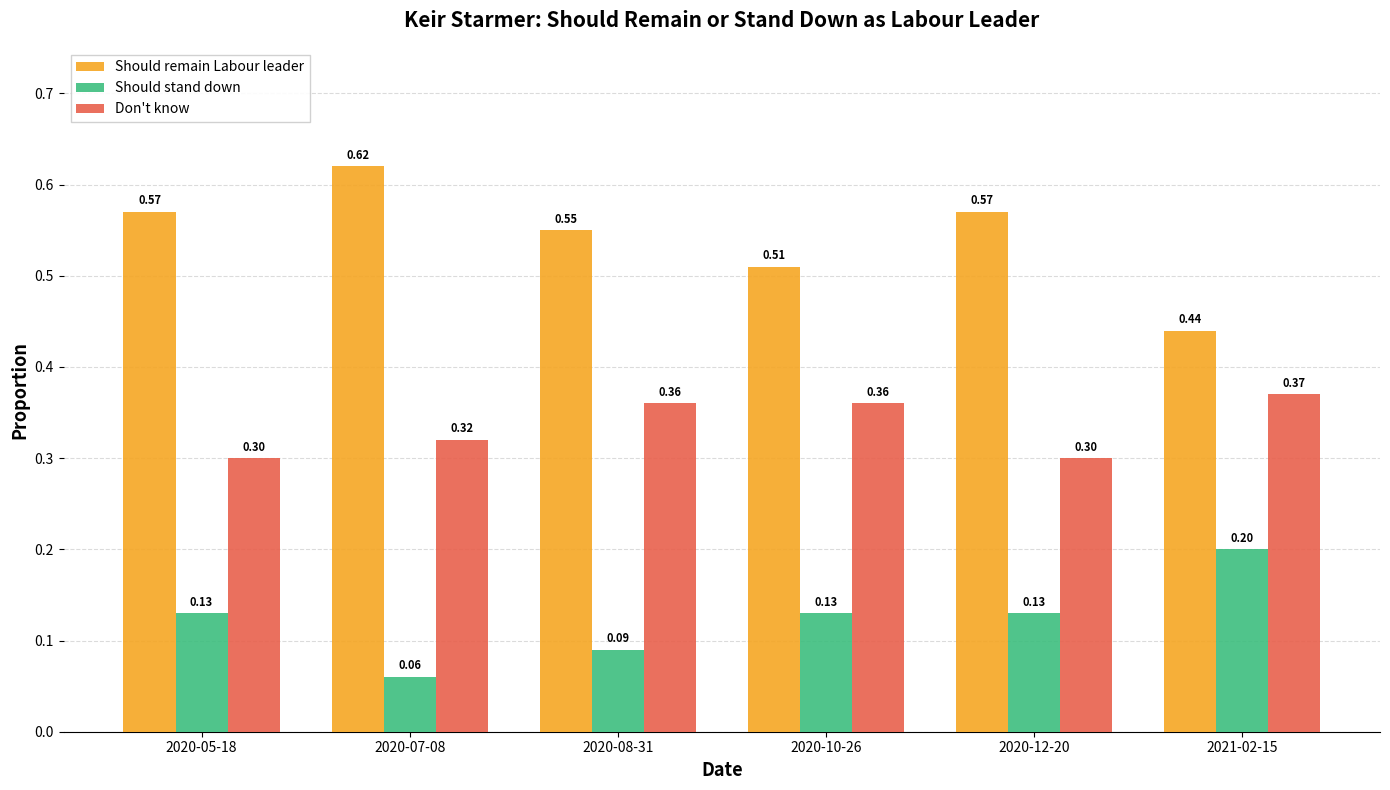

Which series changed the most between 2020-07-08 and 2020-10-26?

Should remain Labour leader